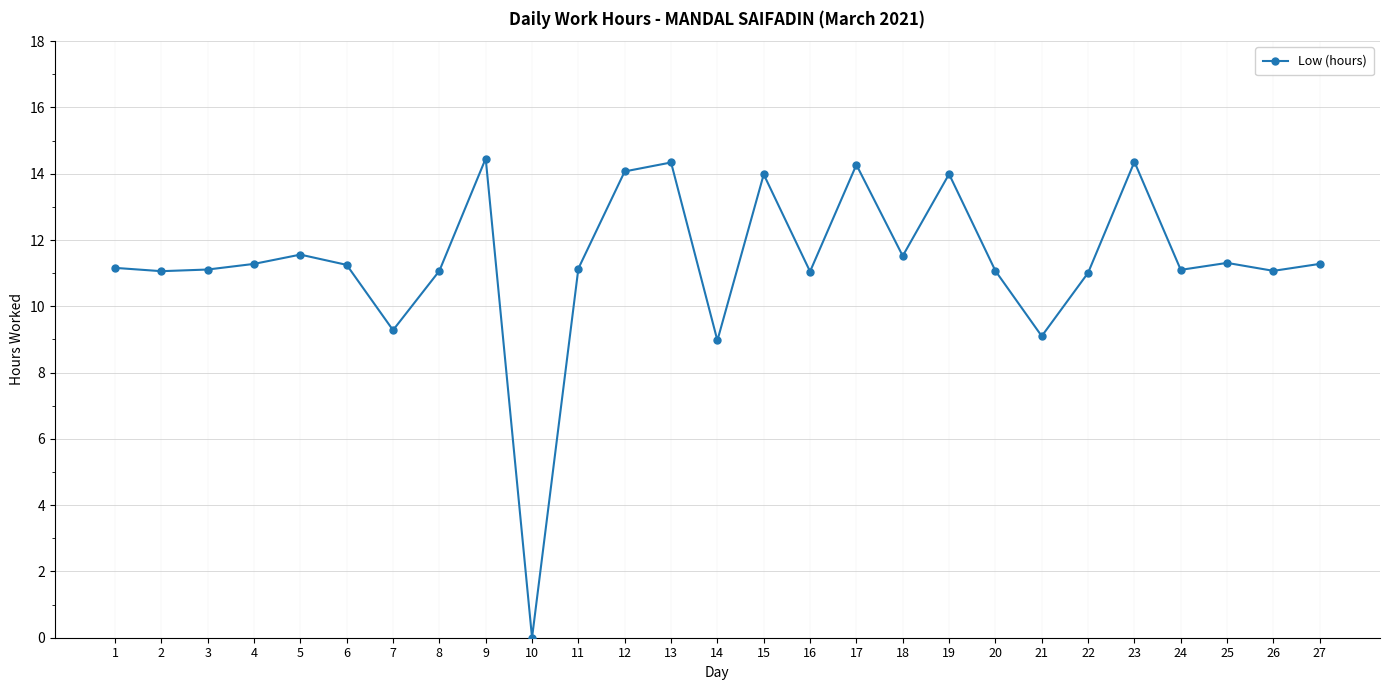

What is the average value?

11.3